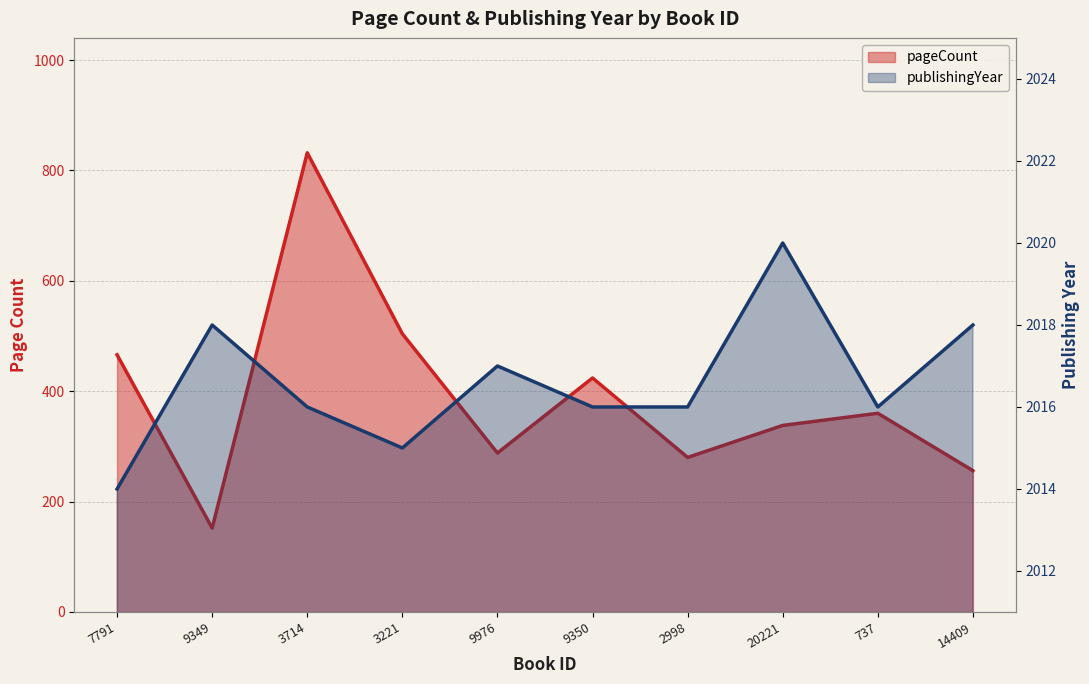

Reading right to left, list all the values displayed in this chart.

pageCount: 256	360	338	280	424	288	504	832	152	466
publishingYear: 2018	2016	2020	2016	2016	2017	2015	2016	2018	2014